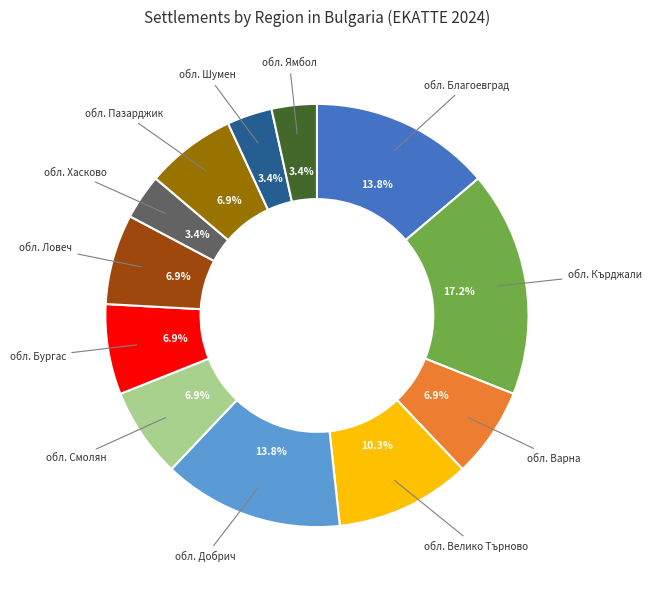

Is there a majority slice in this chart?

No